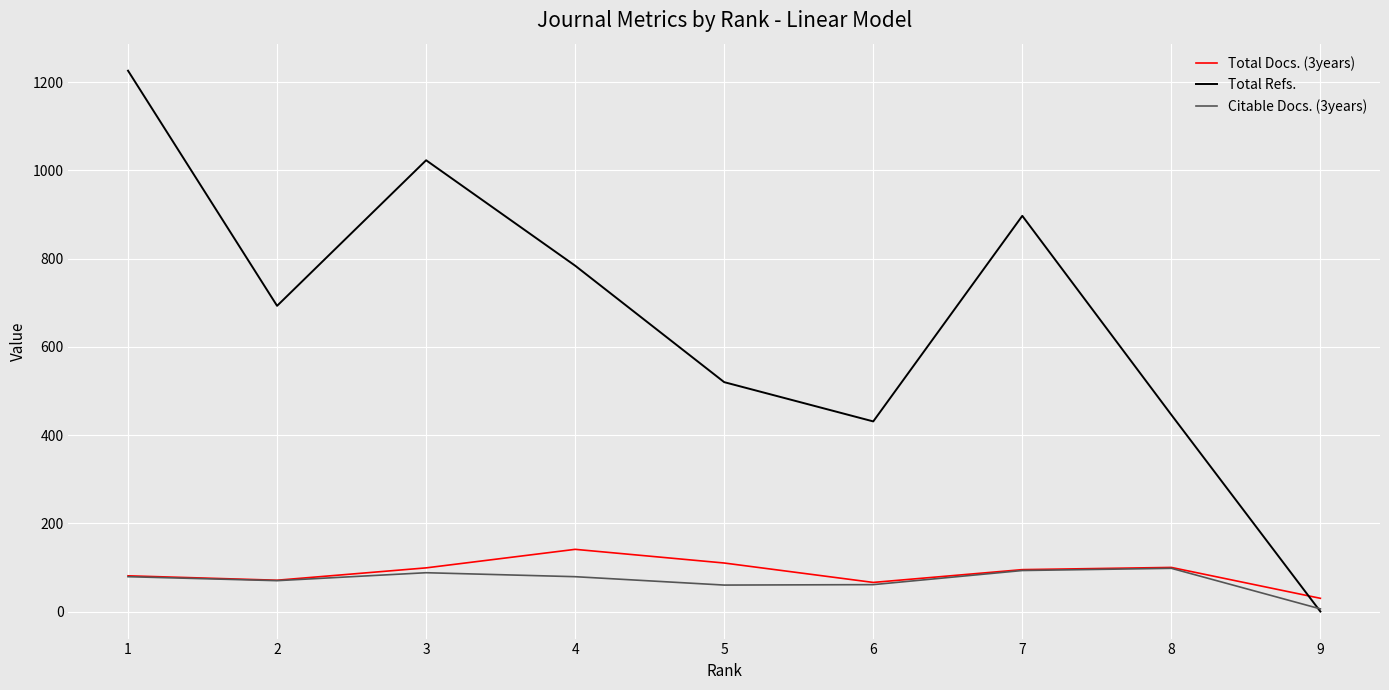

Is it true that Citable Docs. (3years) equals 70 at 2?

True